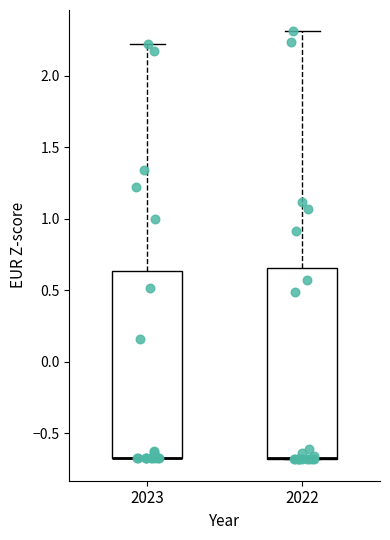

Reading left to right, transcribe this box plot: for each box, give where its median line is, the range the box spans, and where its two whiskers end, as read against the y-axis. The values are not printed on the chart, so give them approximately, as read against the axis.

2023: median -0.65 (drawn on the box's lower edge), box -0.65 to 0.65, whiskers -0.65 to 2.25
2022: median -0.65 (drawn on the box's lower edge), box -0.70 to 0.65, whiskers -0.70 to 2.30